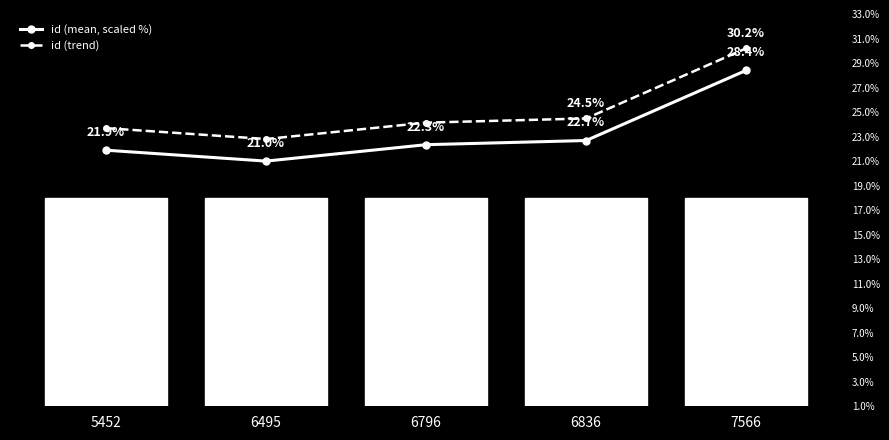

Is it true that id (trend) equals 7.8 at 6495?

False